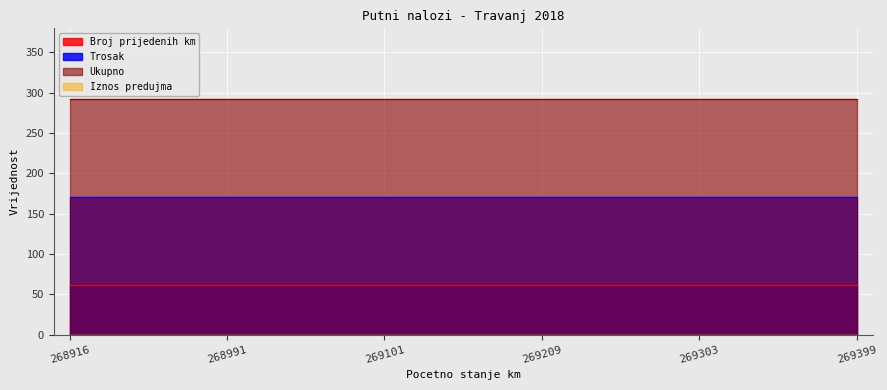

How many lines are shown in the chart?

4